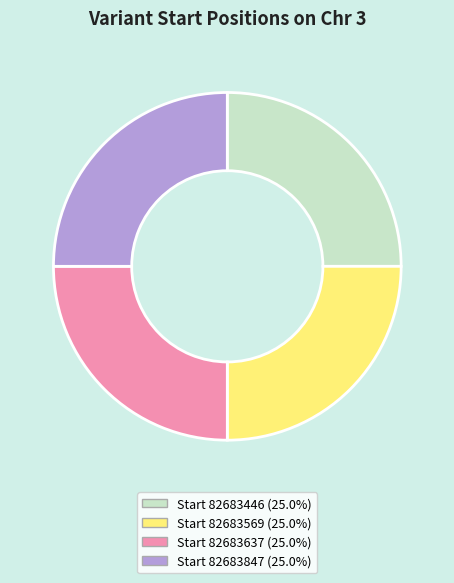

Is there any slice that represents more than half of the pie?

No